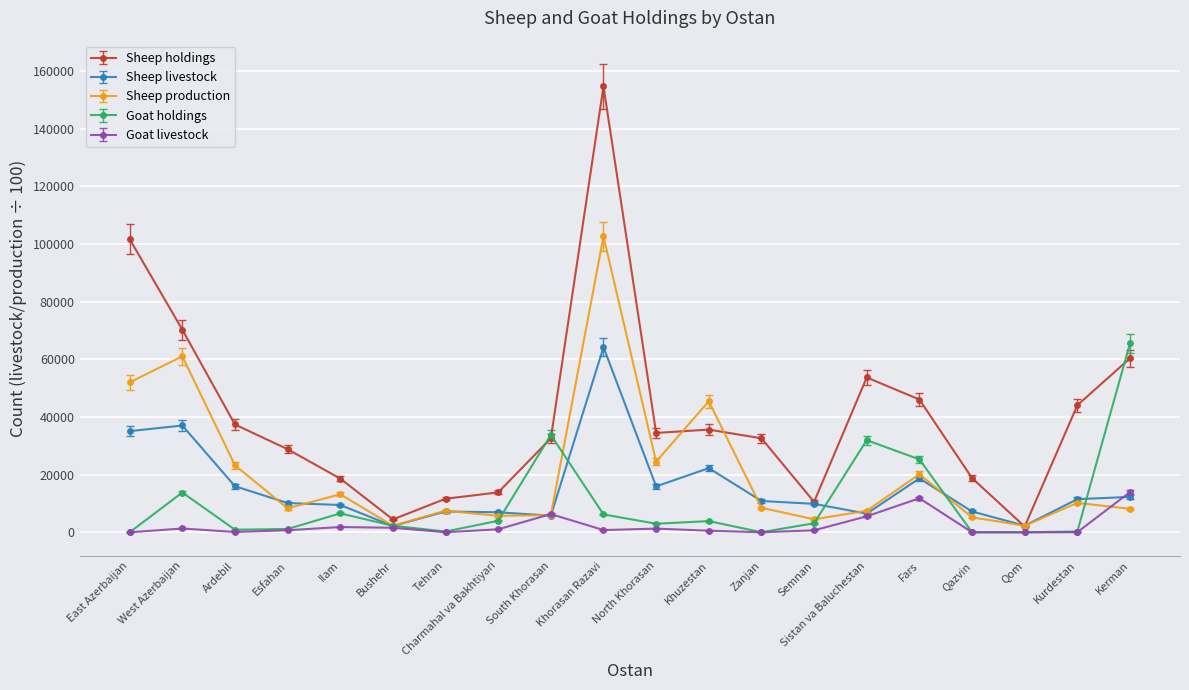

The Sheep livestock series shows 64205.6 at Khorasan Razavi. True or false?

True